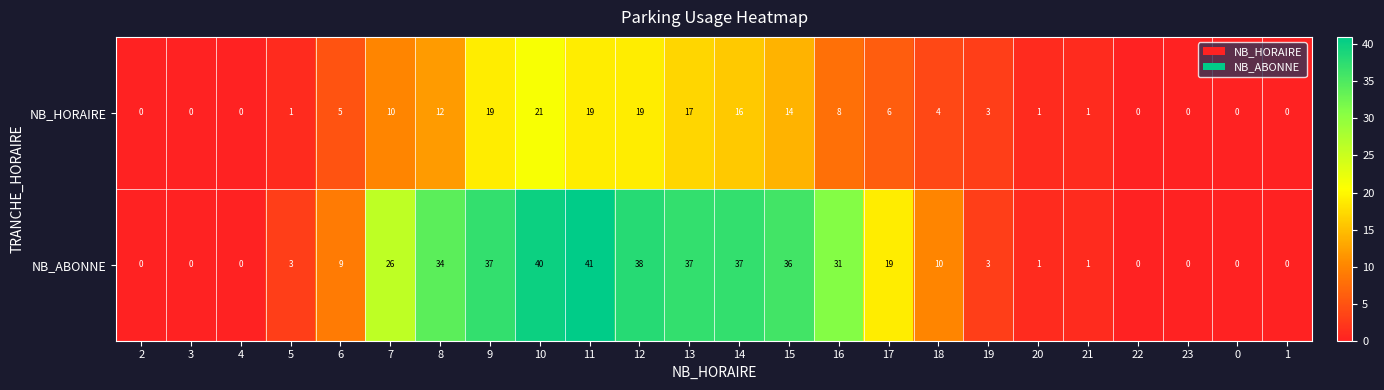

Rank the series at 12 from lowest to highest value.

NB_HORAIRE, NB_ABONNE